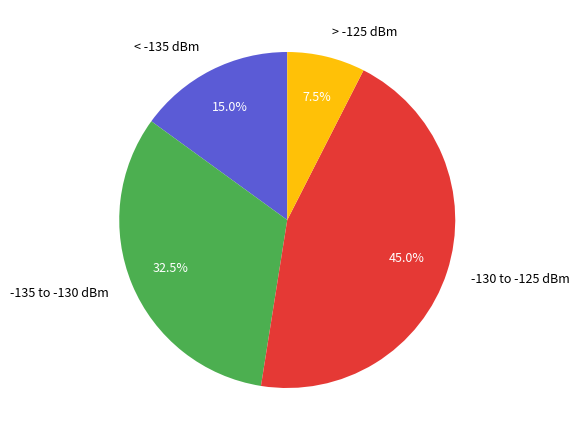

Rank the categories by value from lowest to highest.

> -125 dBm, < -135 dBm, -135 to -130 dBm, -130 to -125 dBm